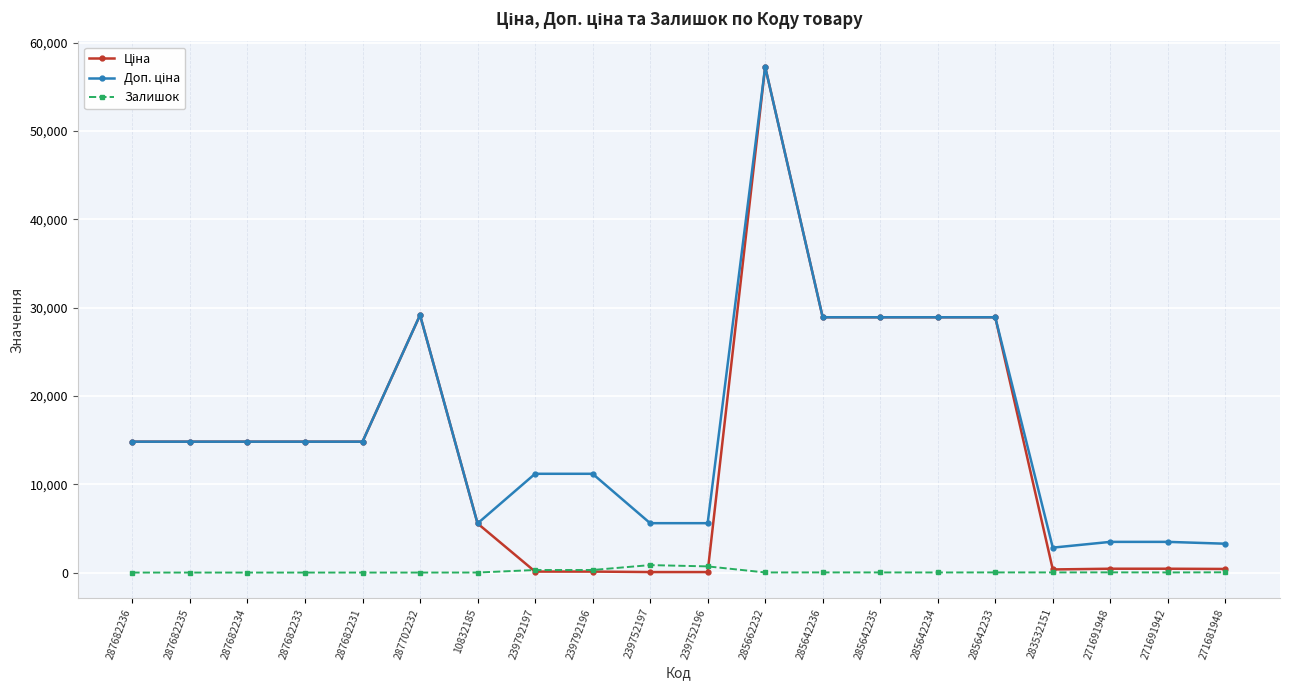

At which label does Залишок first exceed 14?

239792197